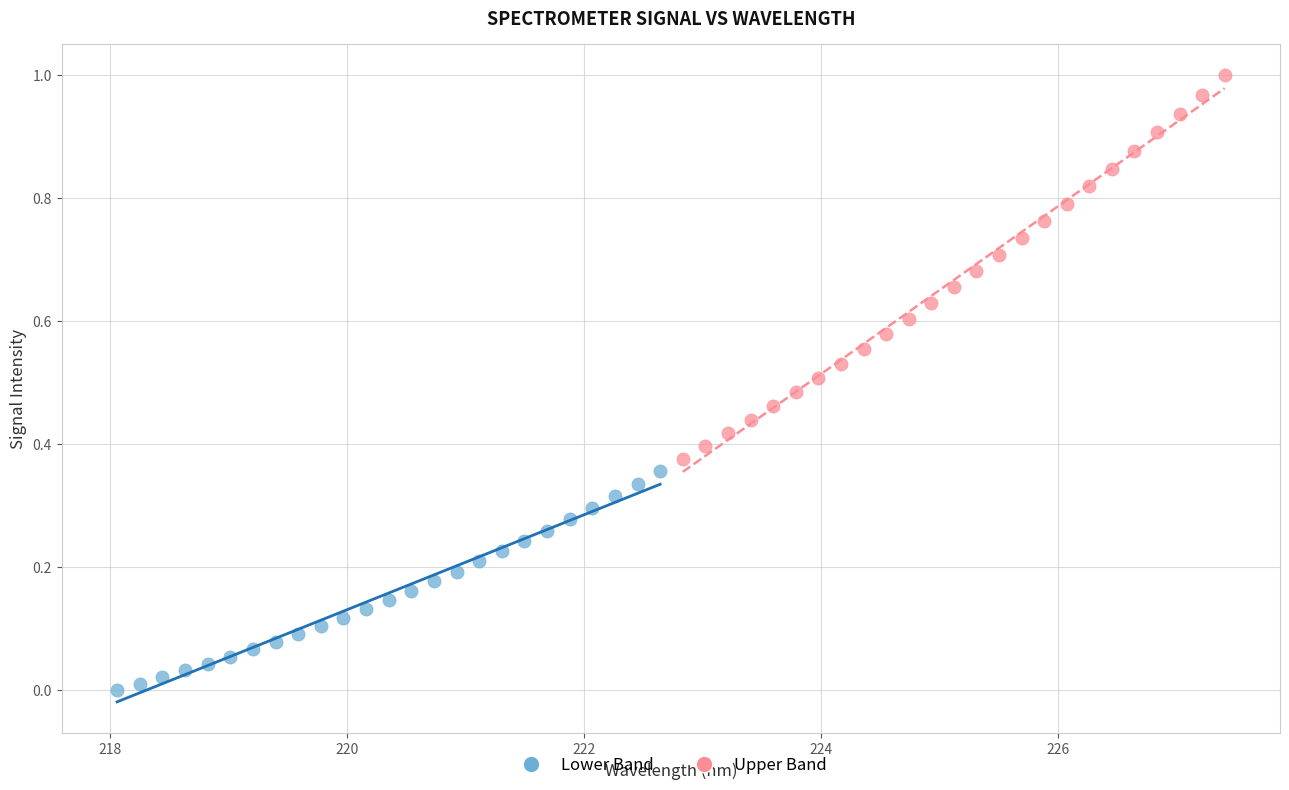

Which series contains the highest Y value?

Upper Band